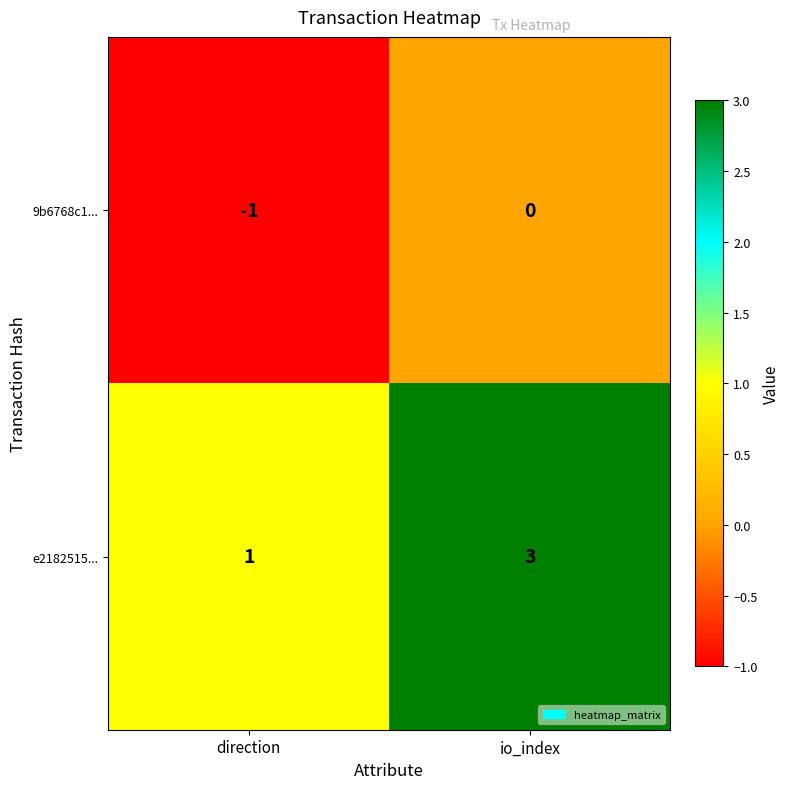

What is the greatest value displayed?

3